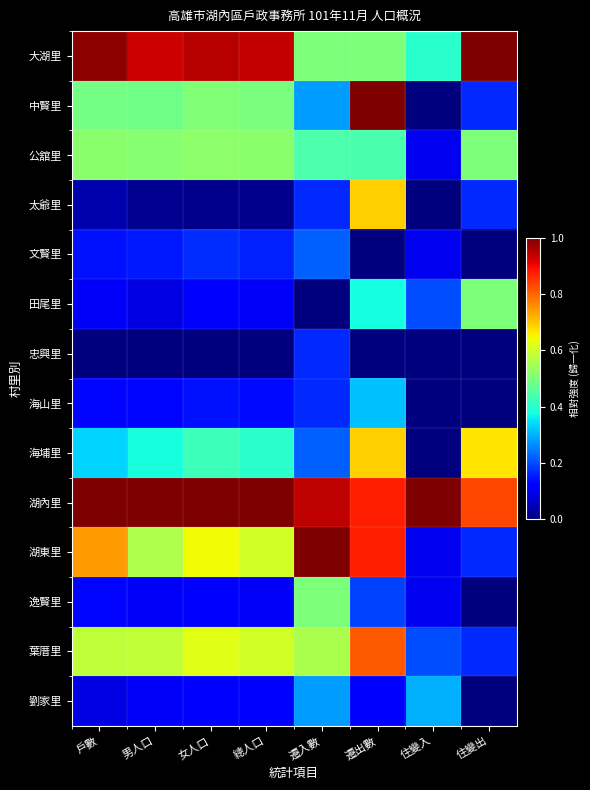

Which has a higher value, 住變出 or 女人口?

住變出